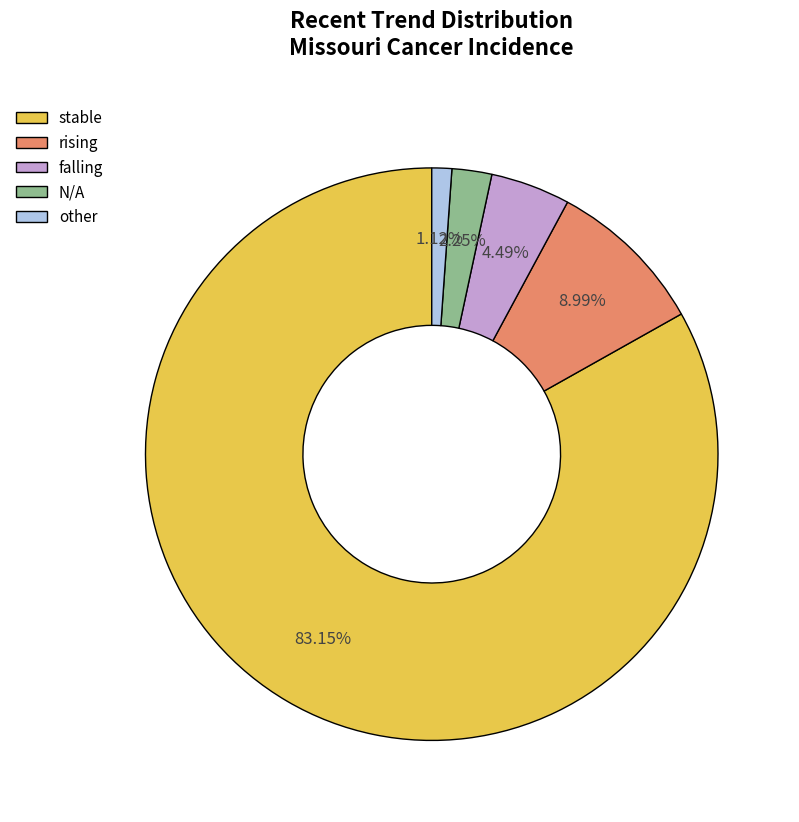

The stable slice represents 95% of the pie. True or false?

False